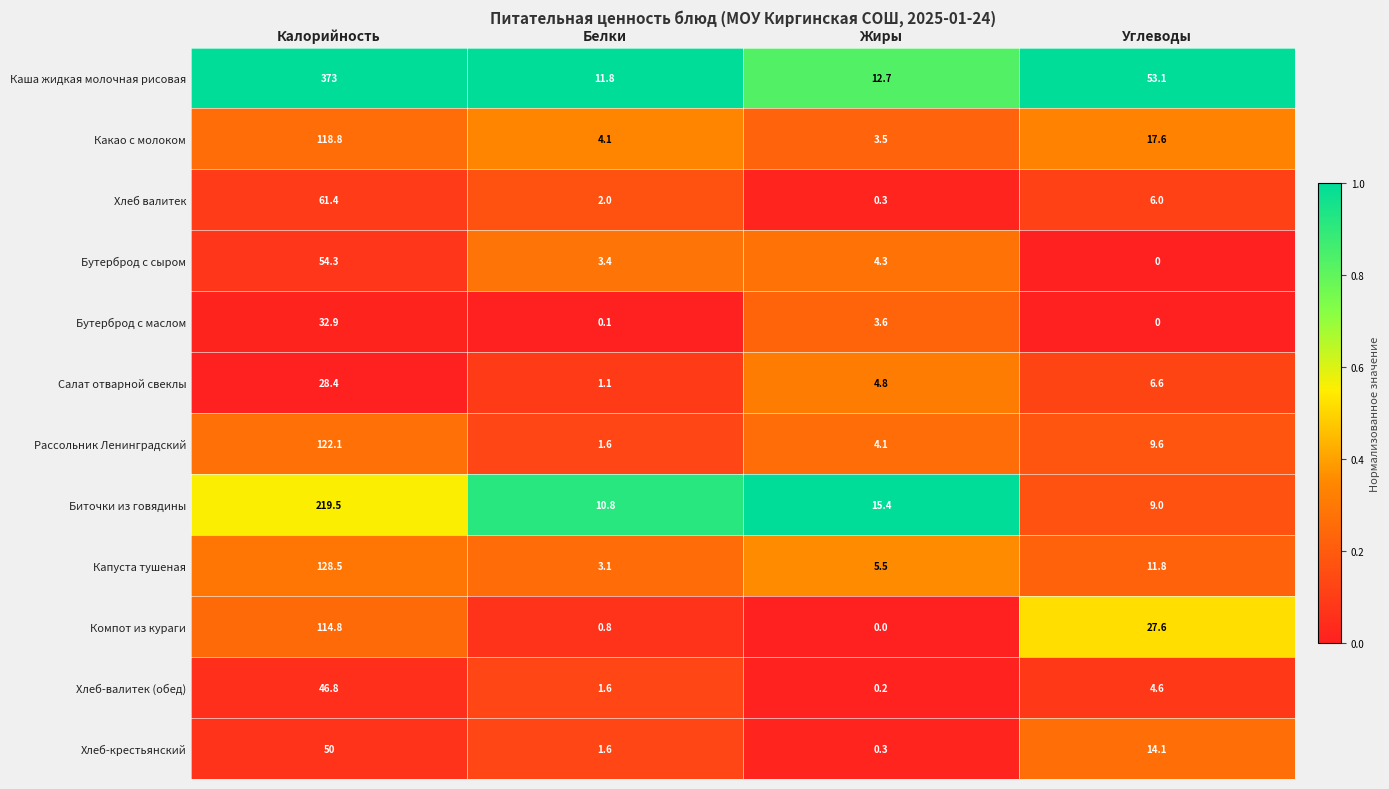

True or false: Какао с молоком has a value of 180.1 at Калорийность.

False